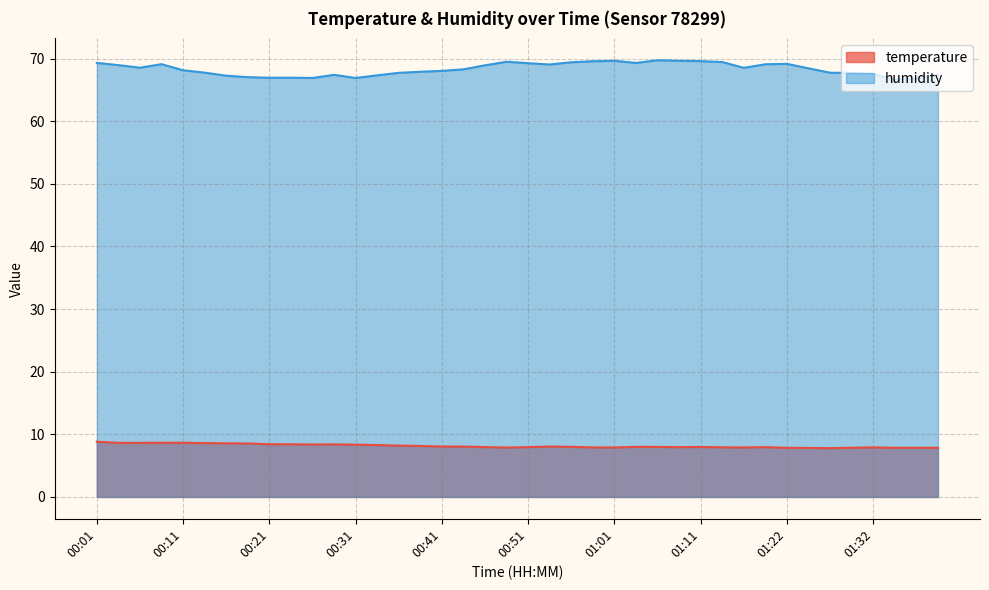

At which label does temperature reach its peak?

00:01